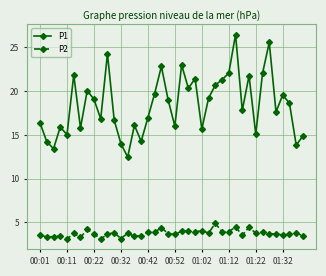

Which series has the largest range (max minus min)?

P1